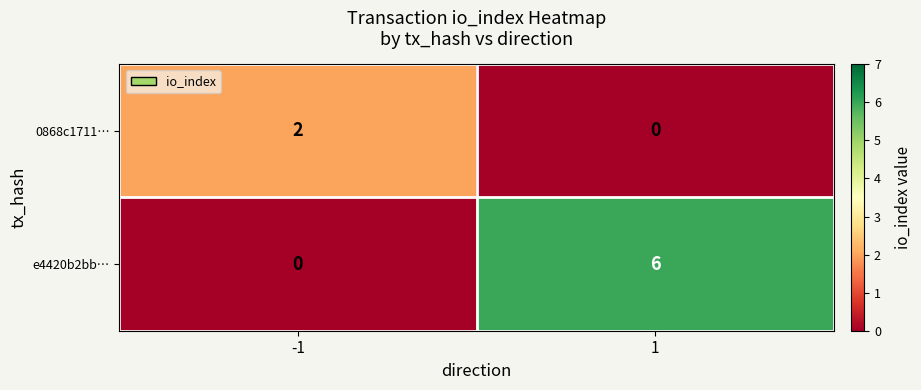

What is the maximum value shown in the chart?

6